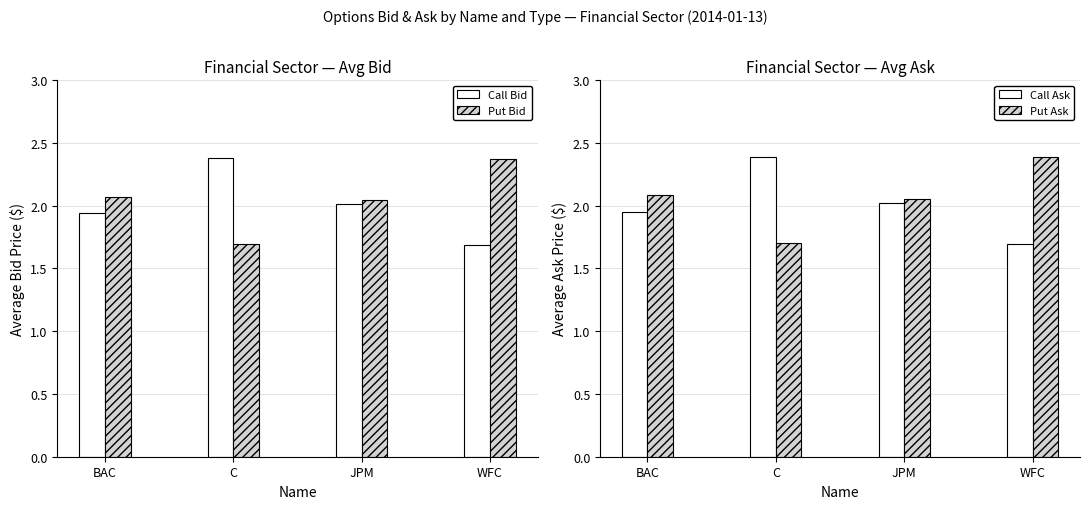

True or false: Call Ask has a value of 2.0 at BAC.

True